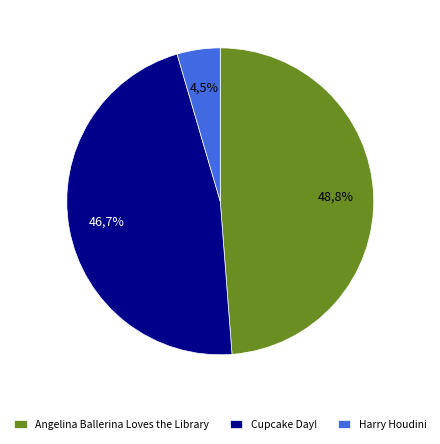

What is the change in value from Angelina Ballerina Loves the Library to Harry Houdini?

-163903394